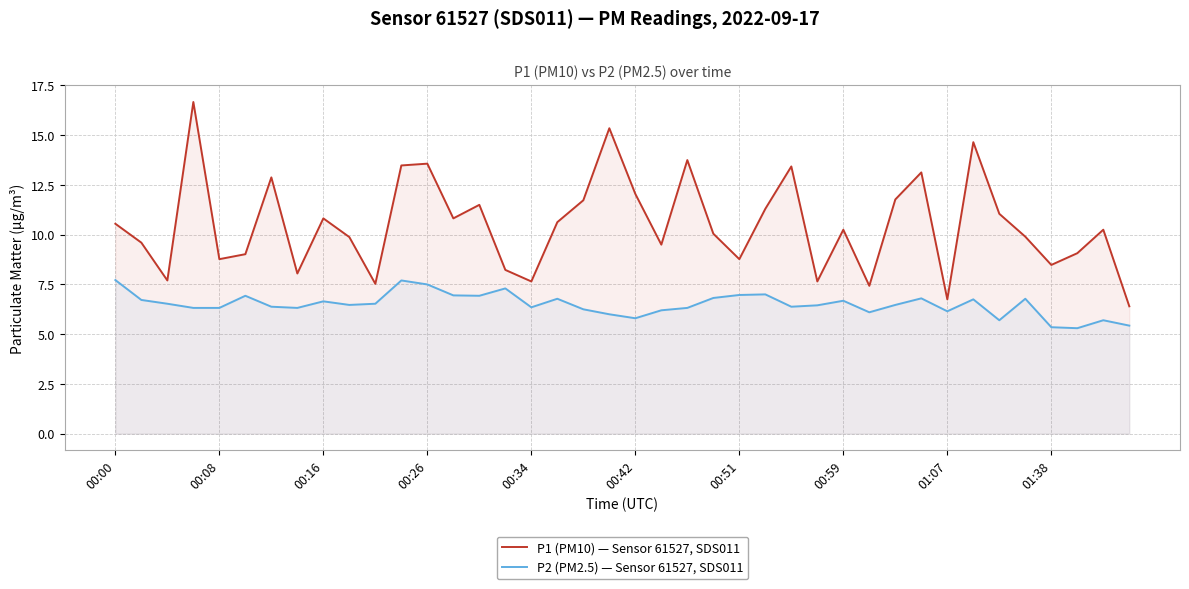

True or false: P1 (PM10) — Sensor 61527, SDS011 and P2 (PM2.5) — Sensor 61527, SDS011 intersect in this chart.

False